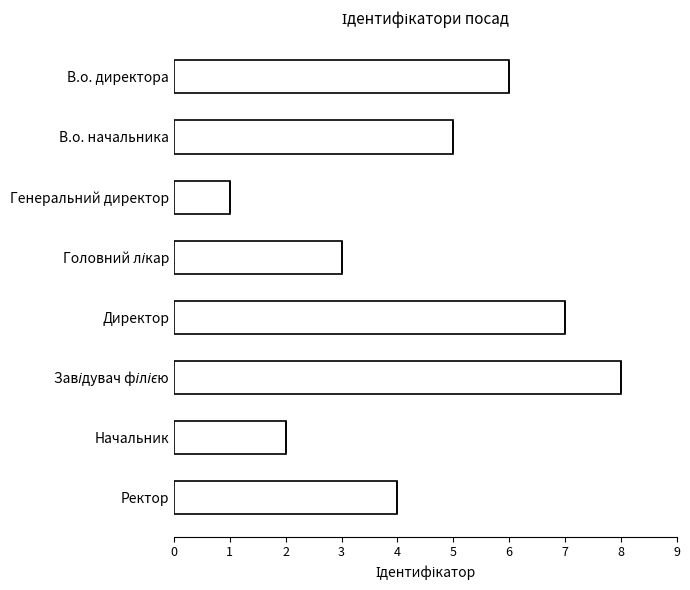

The value at В.о. начальника is 7. True or false?

False